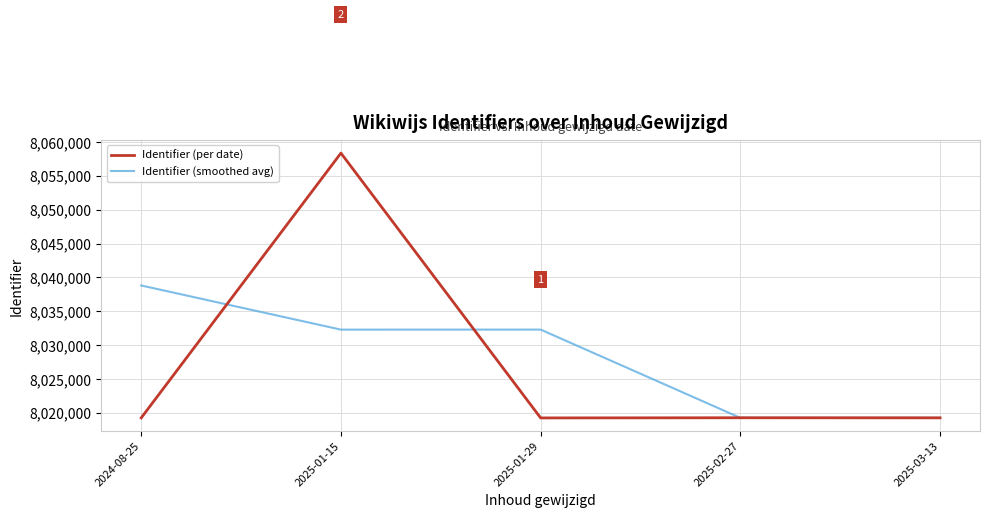

List the series in order of their peak value, lowest first.

Identifier (smoothed avg), Identifier (per date)